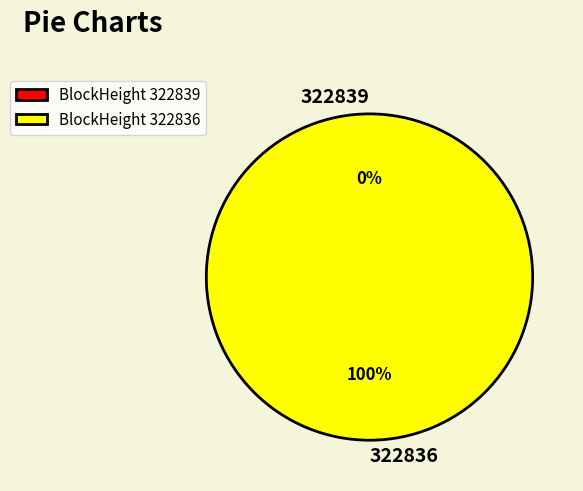

How many slices are in this pie chart?

2